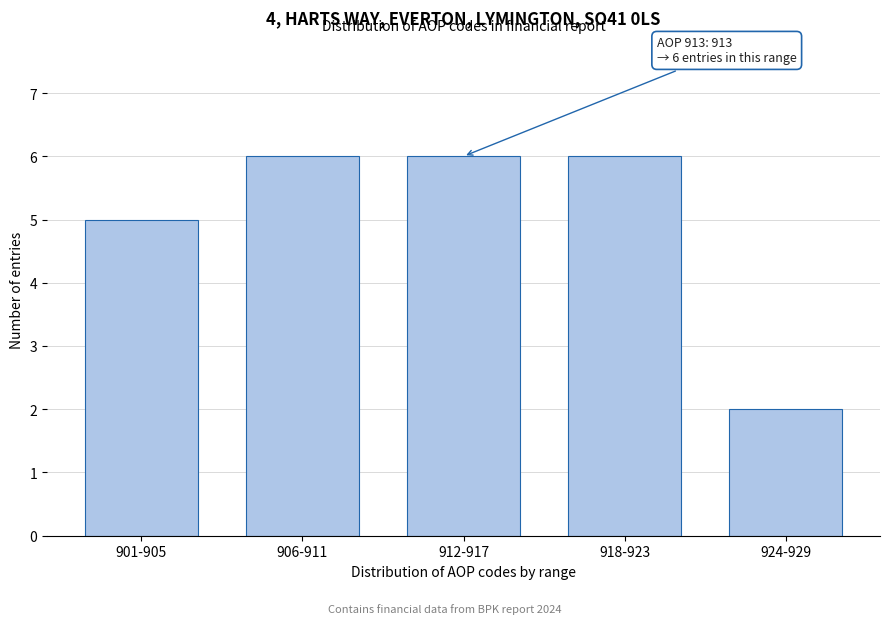

Reading right to left, transcribe all the data shown in this chart.

2	6	6	6	5